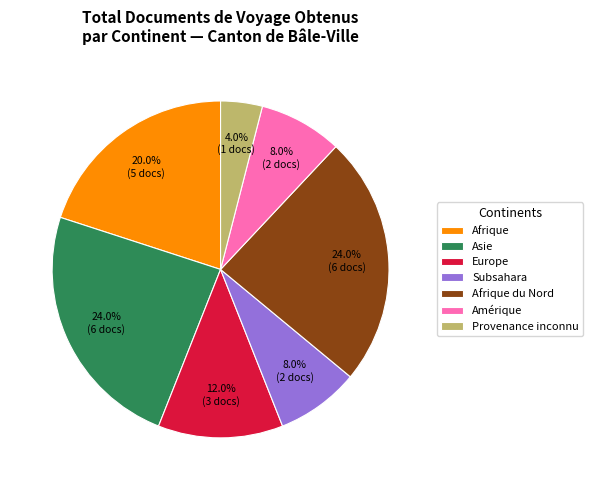

To the nearest percent, what is the average slice percentage?

14%